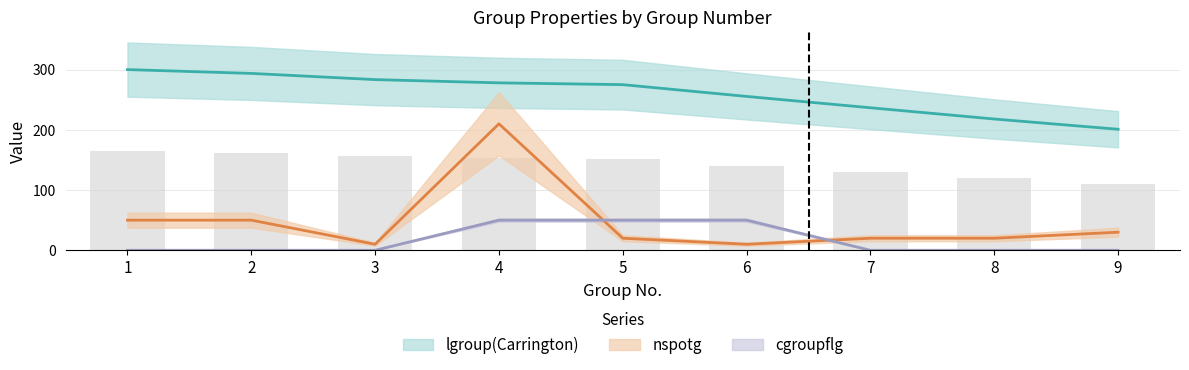

Reading right to left, list all the values displayed in this chart.

lgroup(Carrington): 9=200.9	8=217.9	7=236.6	6=255.5	5=275.0	4=278.0	3=283.4	2=293.7	1=300.0
nspotg: 9=30.0	8=20.0	7=20.0	6=10.0	5=20.0	4=210.0	3=10.0	2=50.0	1=50.0
cgroupflg: 9=0.0	8=0.0	7=0.0	6=50.0	5=50.0	4=50.0	3=0.0	2=0.0	1=0.0